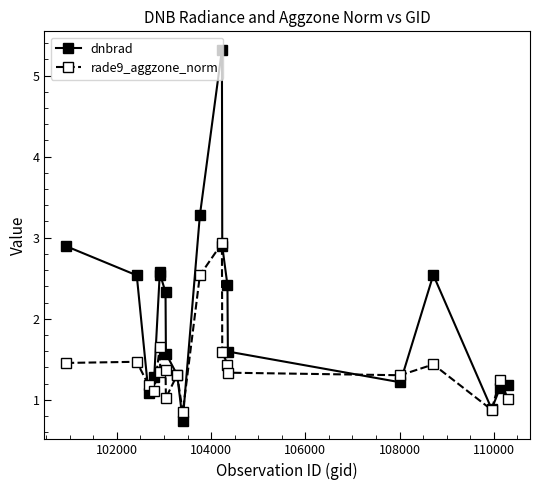

True or false: rade9_aggzone_norm has more than 1 points higher than both neighbors.

True